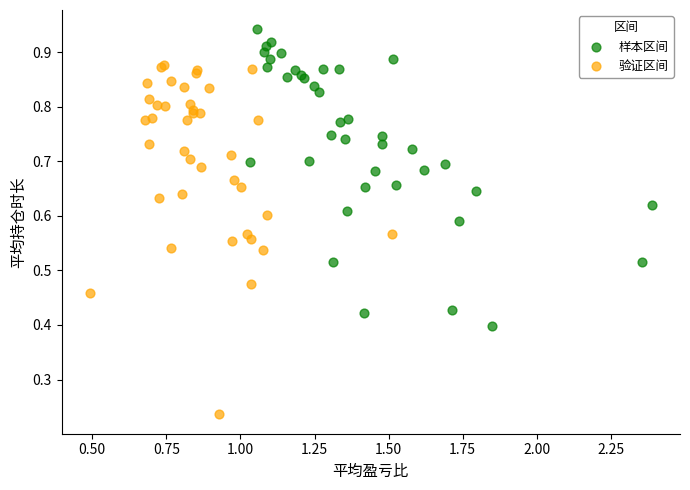

Which series contains the lowest Y value?

验证区间